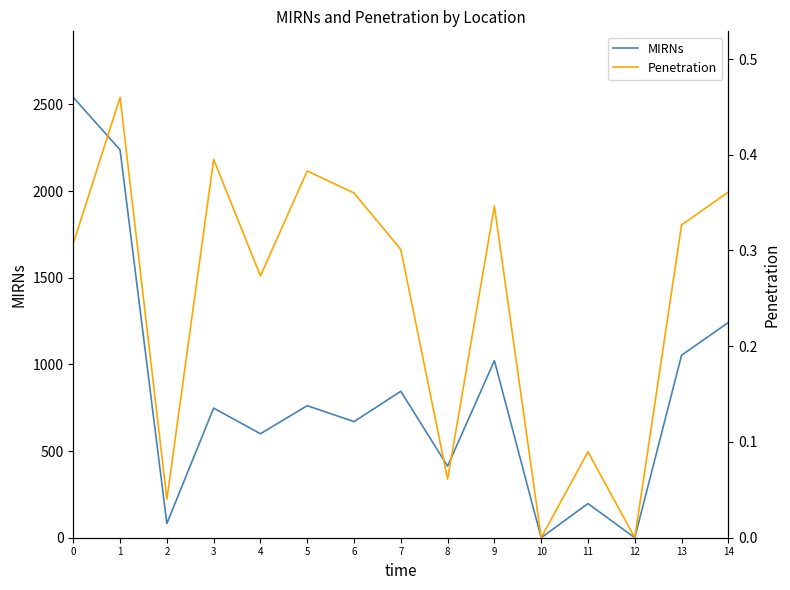

True or false: Penetration has a value of 0.2 at 10.

False